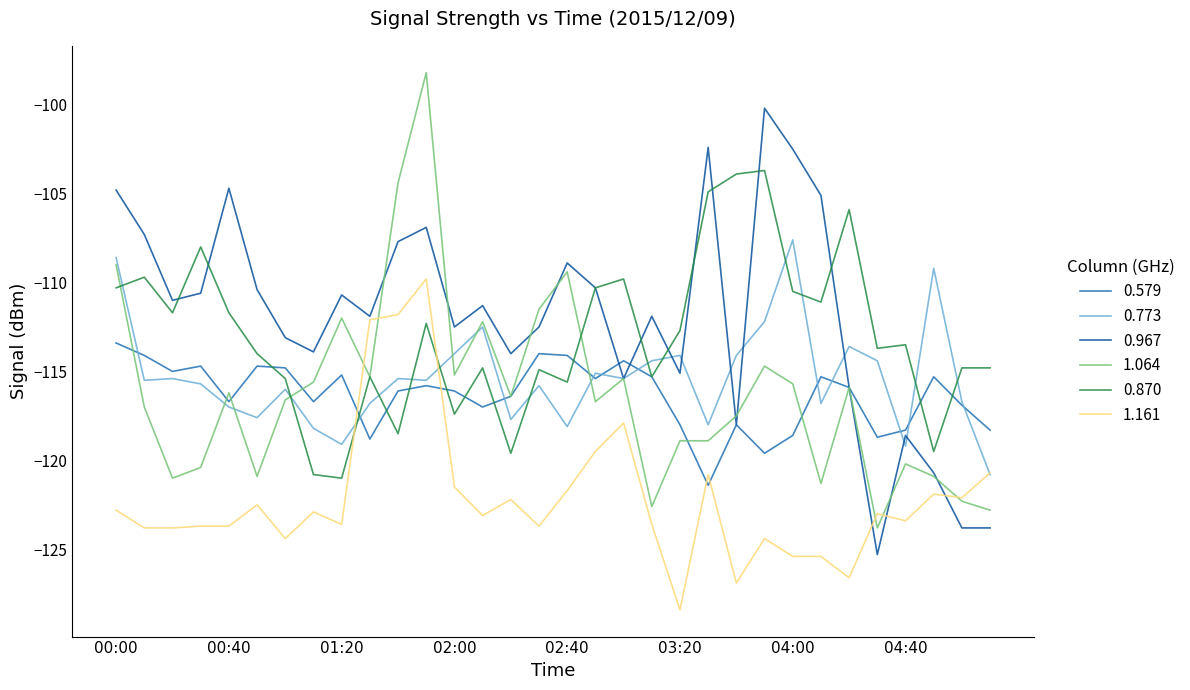

What is the maximum value shown in the chart?

-98.2